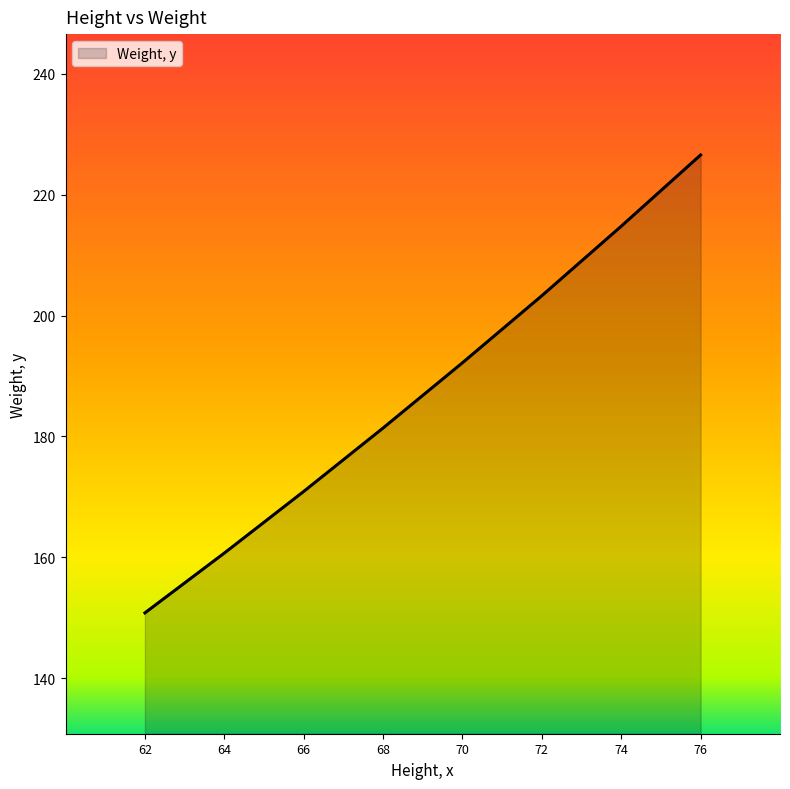

What is the ratio of the value at 76 to the value at 70?

1.2